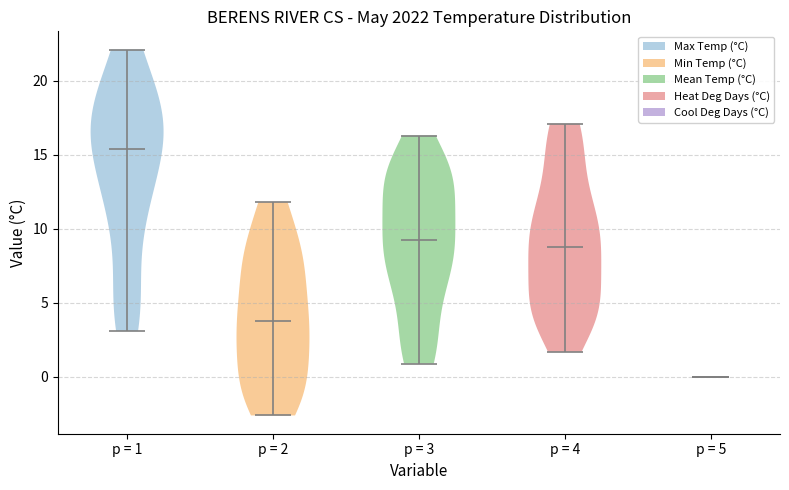

Reading left to right, read every violin against the y-axis: where its median line is, and the lowest and highest points it reaches. The values are not printed on the chart, so give them approximately, as read against the axis.

p = 1: median line 15.5, lowest point 3.0, highest point 22.0
p = 2: median line 4.0, lowest point -2.5, highest point 12.0
p = 3: median line 9.5, lowest point 1.0, highest point 16.5
p = 4: median line 9.0, lowest point 1.5, highest point 17.0
p = 5: median line 0.0, lowest point 0.0, highest point 0.0